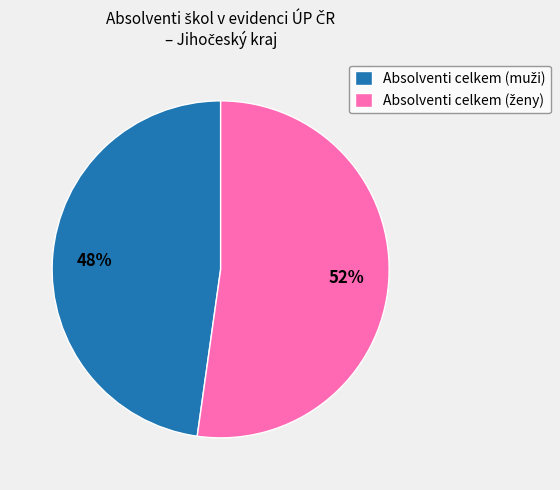

How many segments does this pie chart have?

2